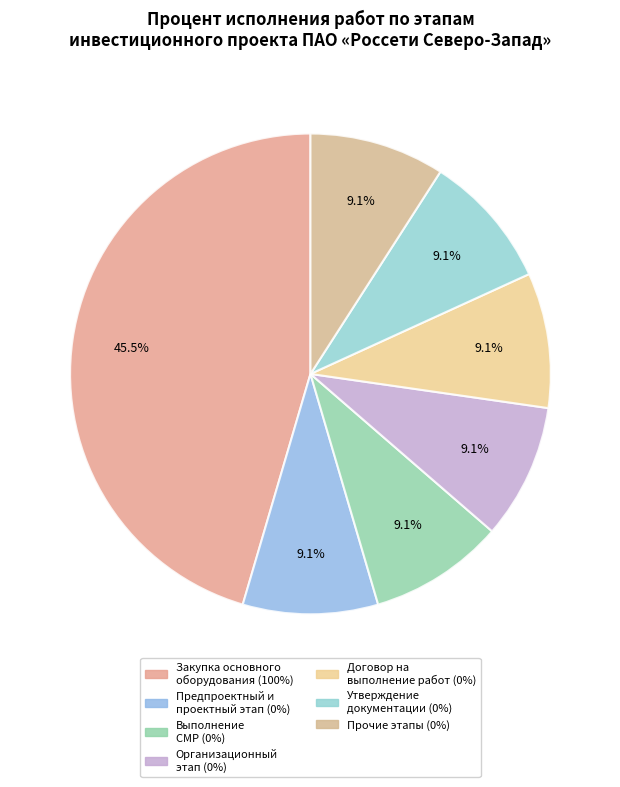

How many segments does this pie chart have?

7